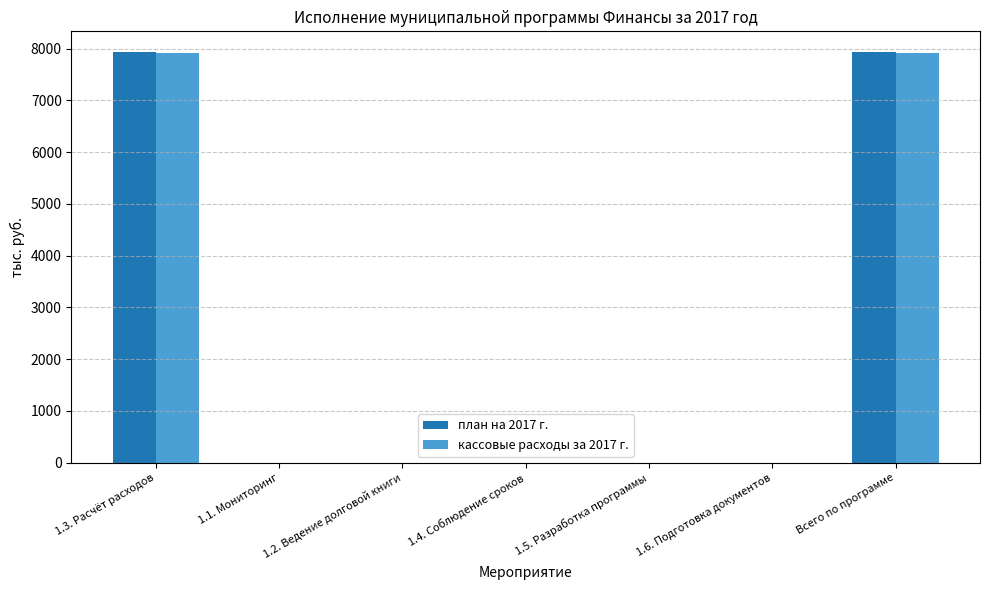

Which series changed the most between 1.1. Мониторинг and Всего по программе?

план на 2017 г.